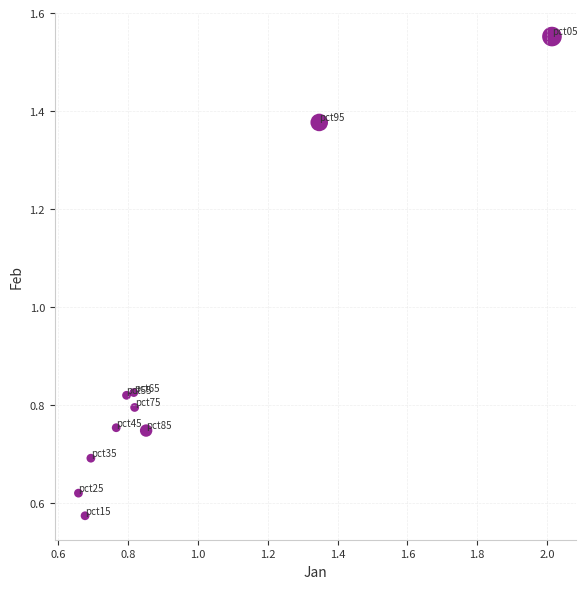

What is the average X value?

0.9